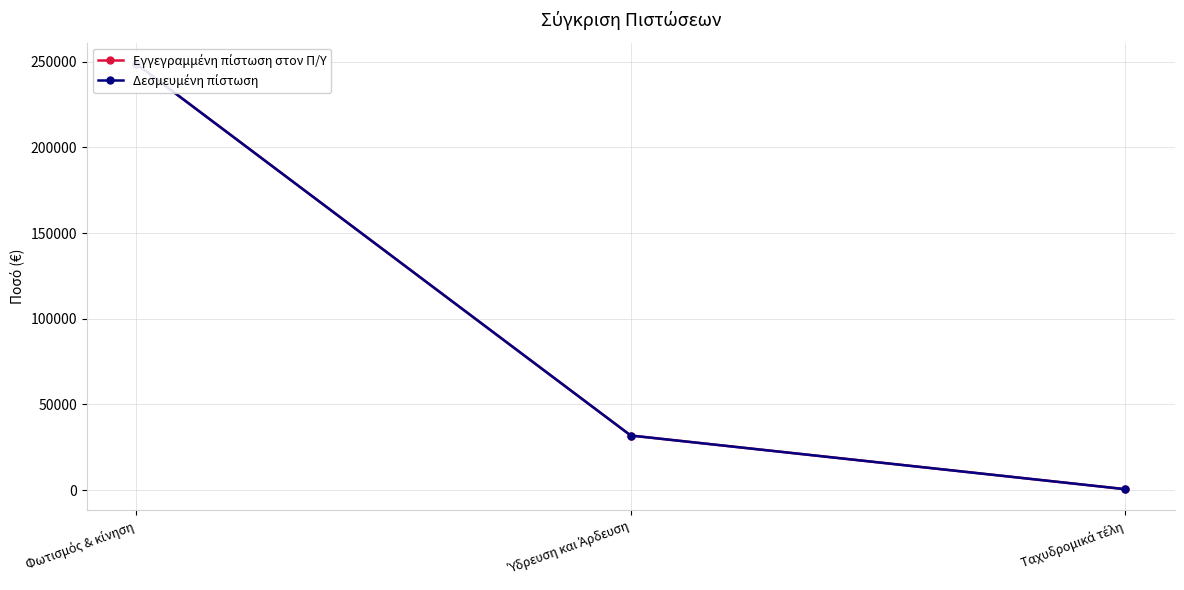

Which has a higher value, Ταχυδρομικά τέλη or Φωτισμός & κίνηση?

Φωτισμός & κίνηση